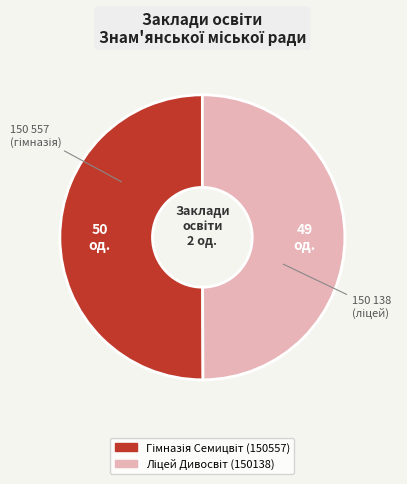

How many segments does this pie chart have?

2